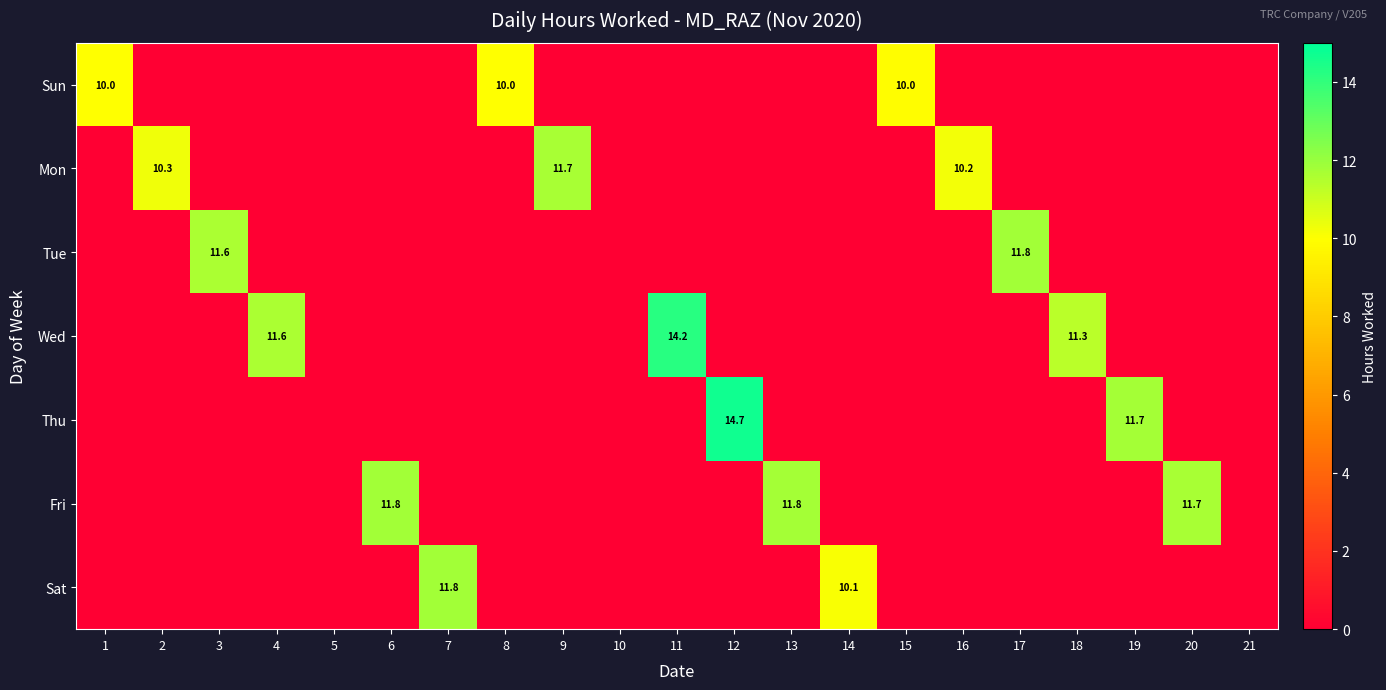

True or false: Mon has a value of 17.0 at 16.

False